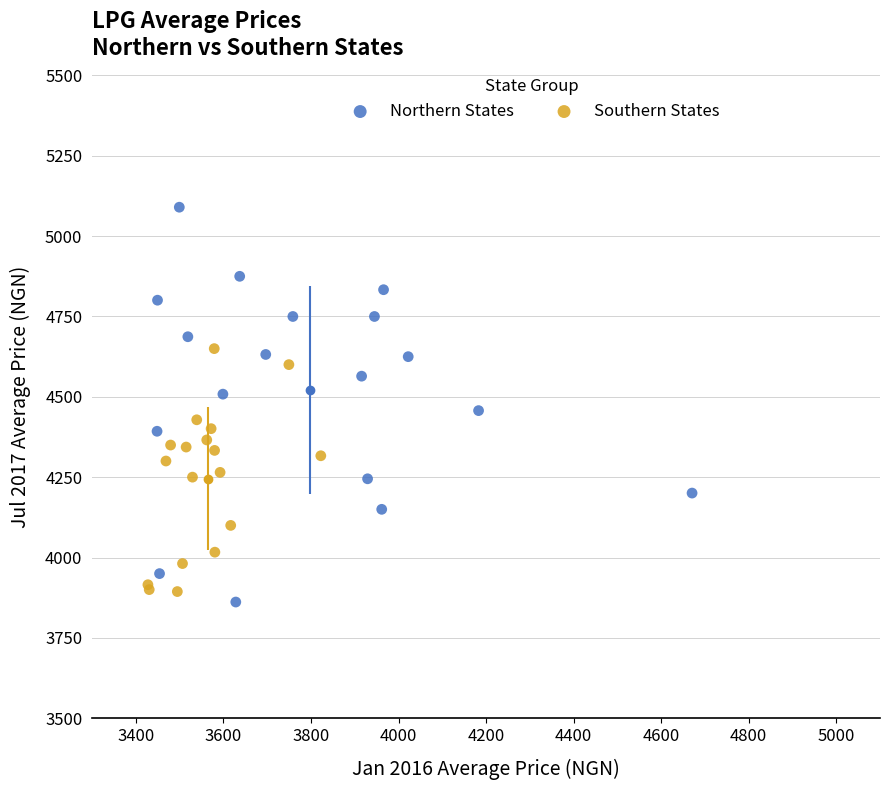

What are all the series names shown in the legend?

Northern States, Southern States